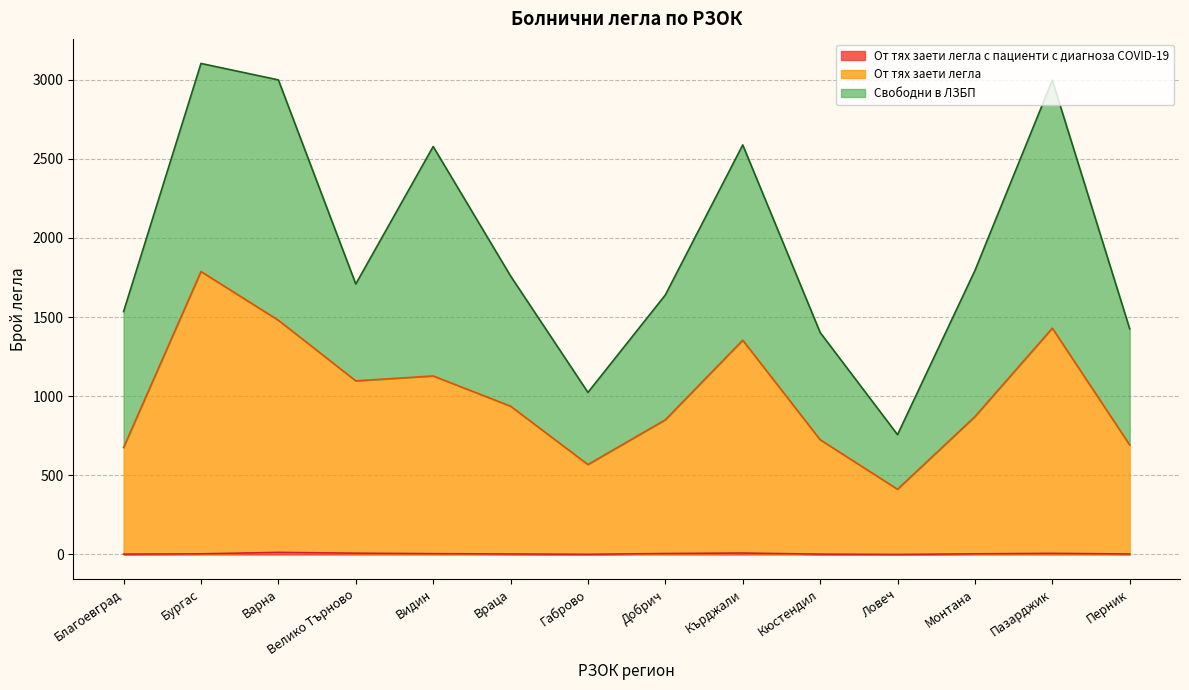

True or false: От тях заети легла с пациенти с диагноза COVID-19 has more than 0 interior local peaks.

True